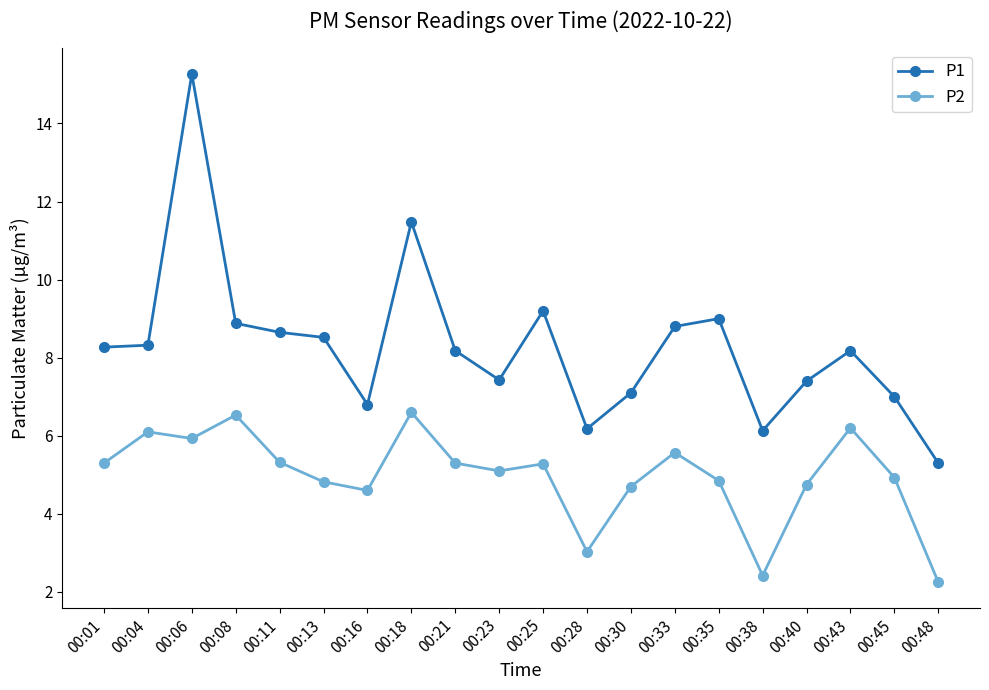

What is the lowest value of the P1 series?

5.3